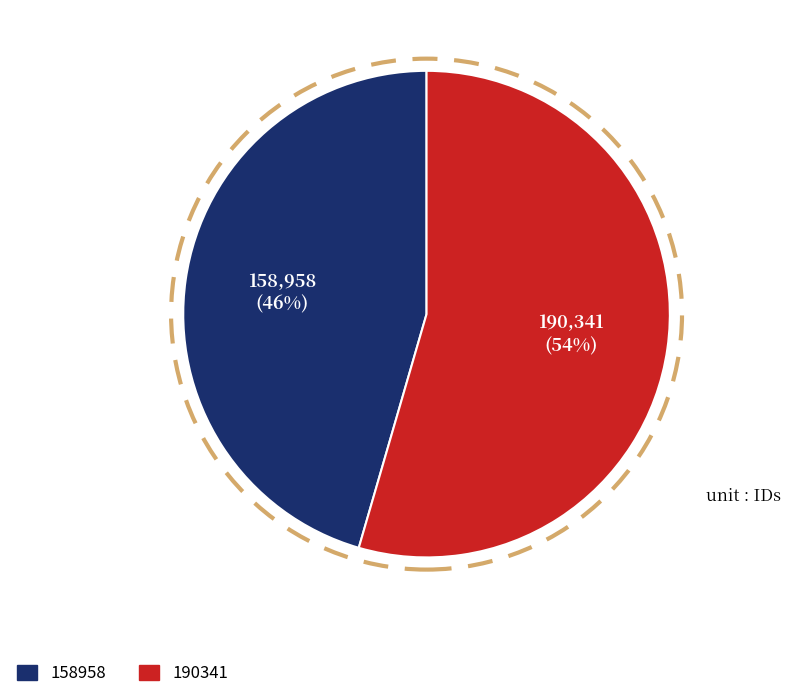

Rank the categories by value from highest to lowest.

190341, 158958